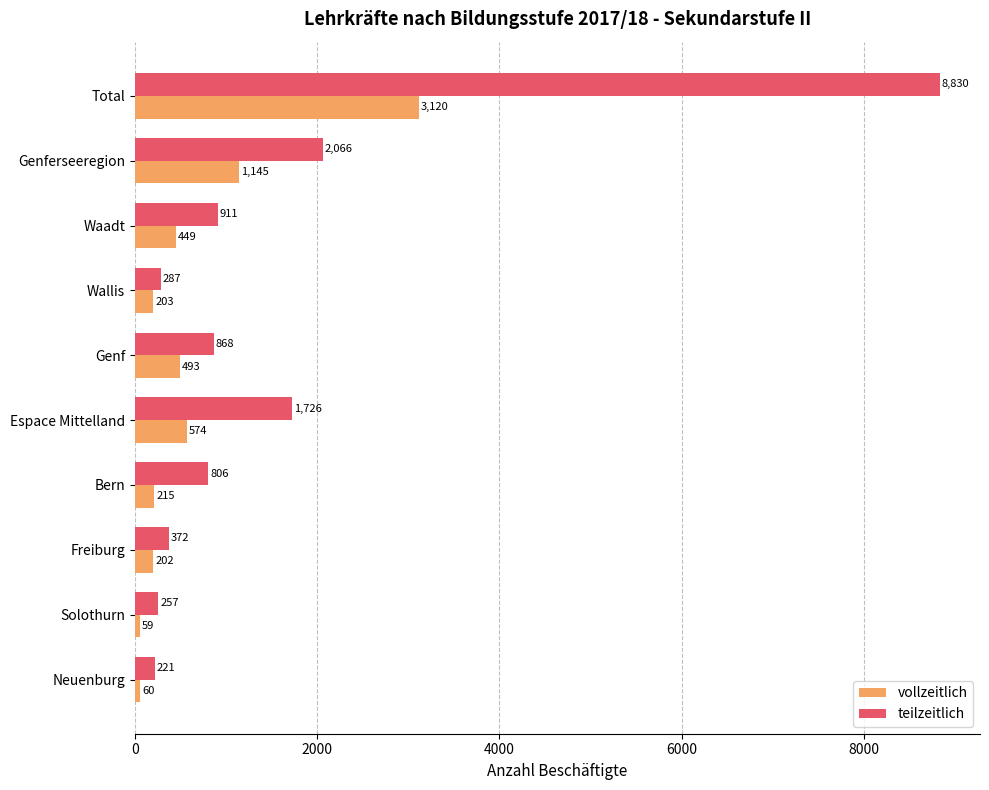

The vollzeitlich series shows 1145 at Genferseeregion. True or false?

True